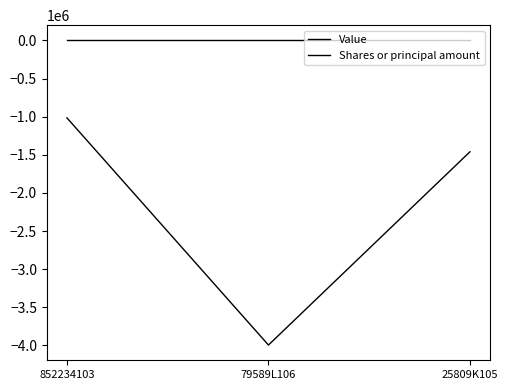

The Shares or principal amount series shows -2514770 at 25809K105. True or false?

False